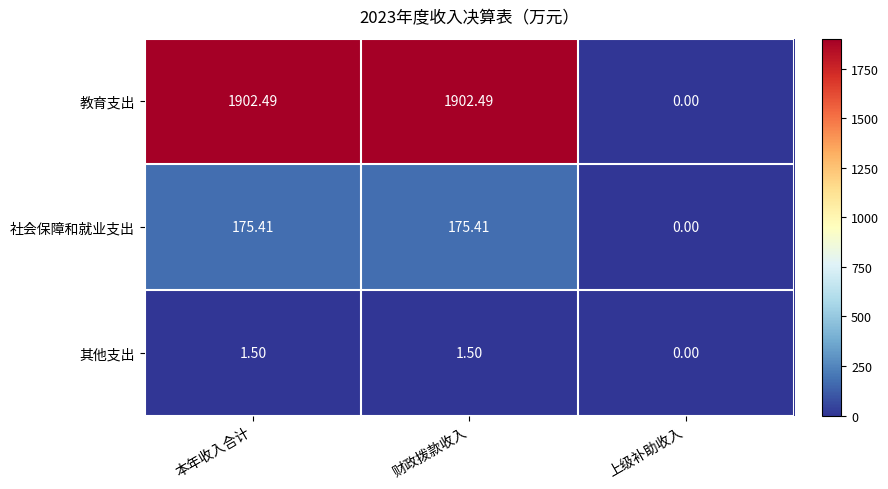

What is the greatest value displayed?

1902.5